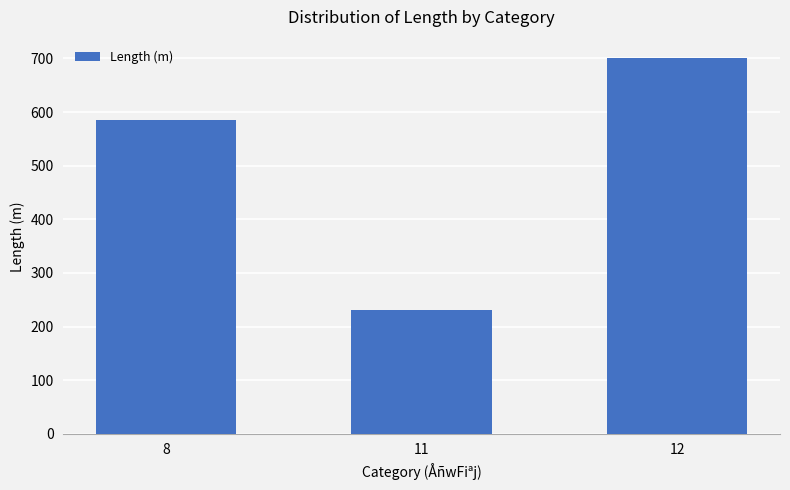

Reading left to right, list all the values displayed in this chart.

585	230	700